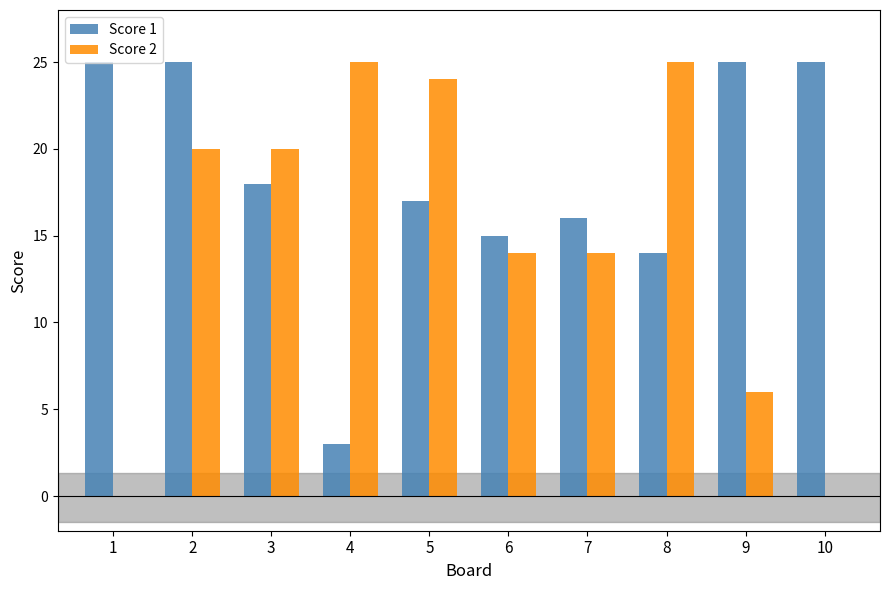

Are the bars grouped side by side (vs. stacked)?

Yes